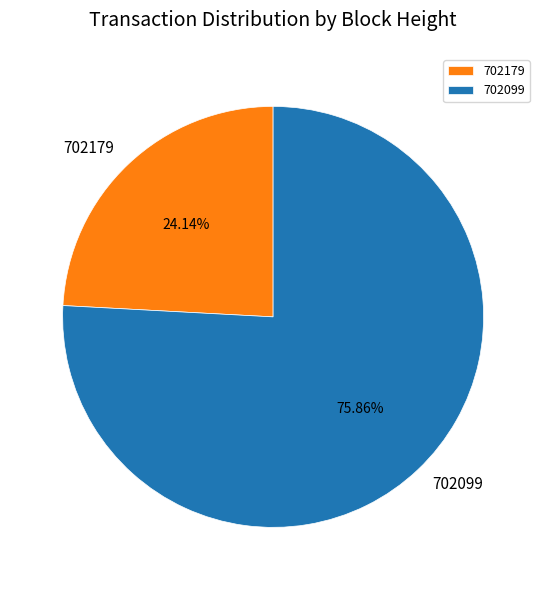

To the nearest percent, what portion does 702179 represent?

24%